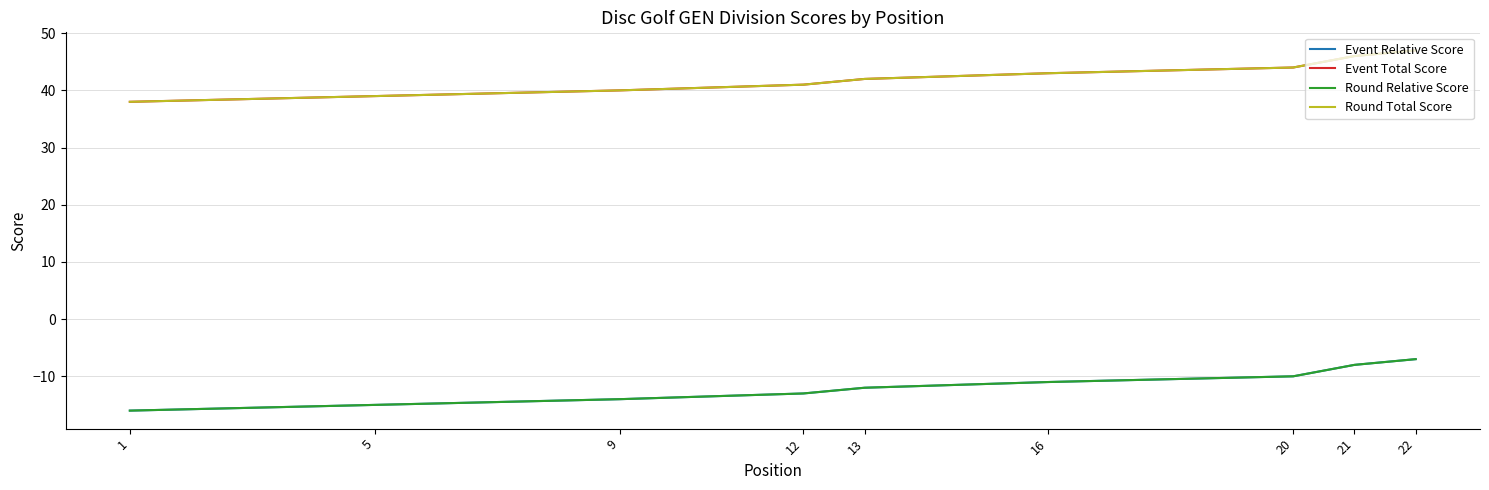

Is this an area chart (filled region under the line)?

No